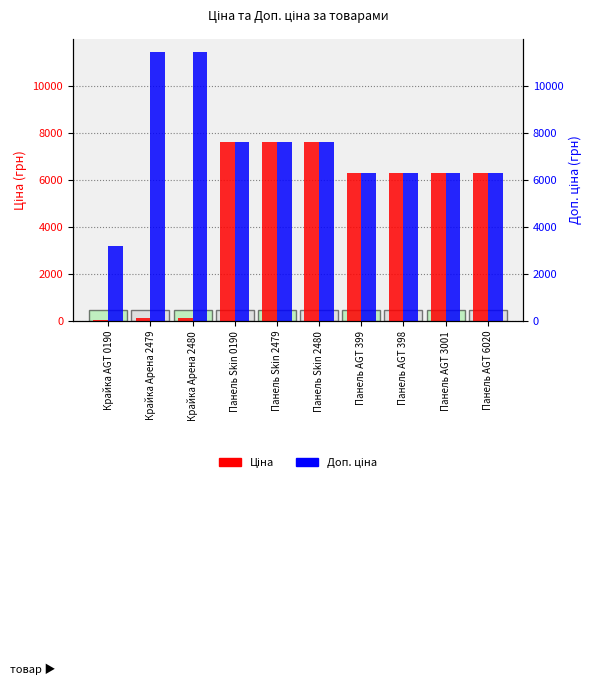

List the series in order of their peak value, lowest first.

Ціна, Доп. ціна